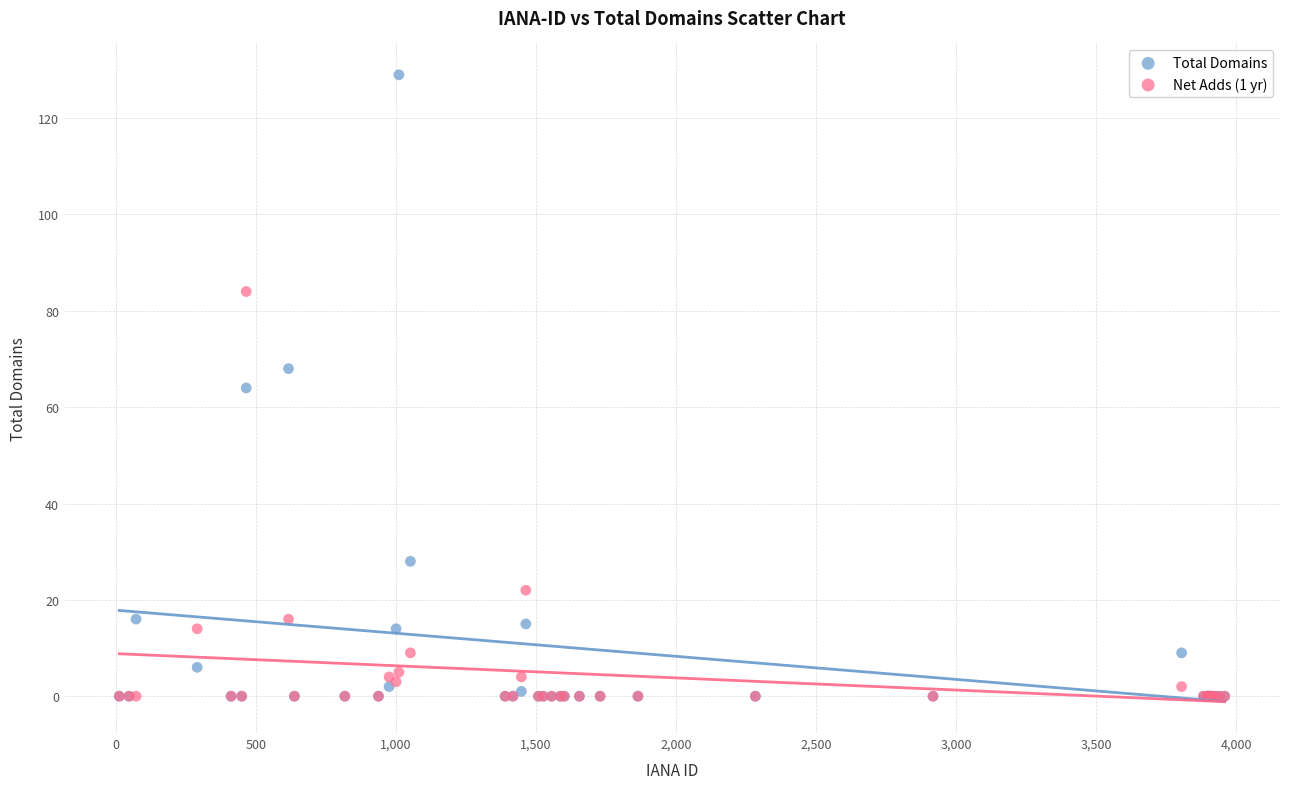

What are all the series names shown in the legend?

Total Domains, Net Adds (1 yr)